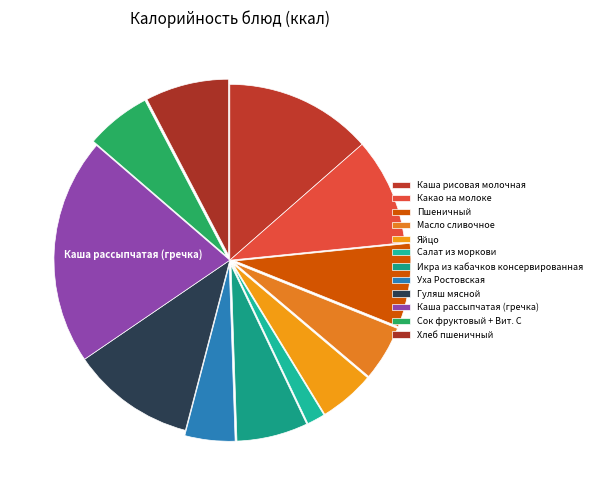

To the nearest percent, what is the average slice percentage?

8%